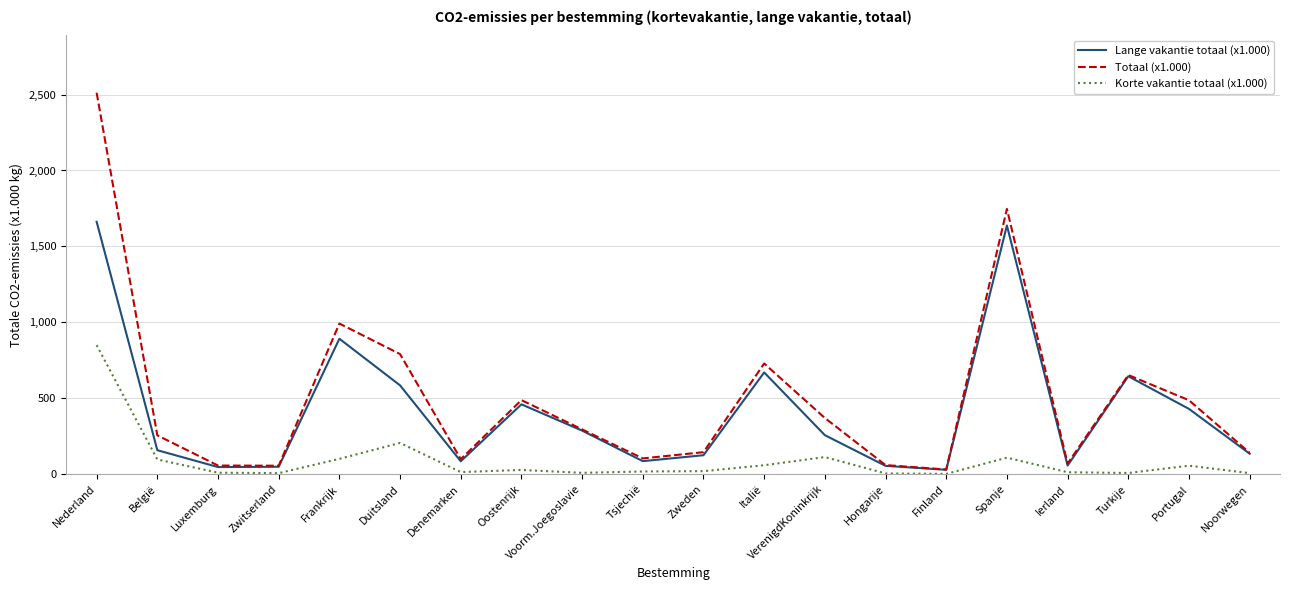

Is it true that Totaal (x1.000) equals 99 at Denemarken?

True